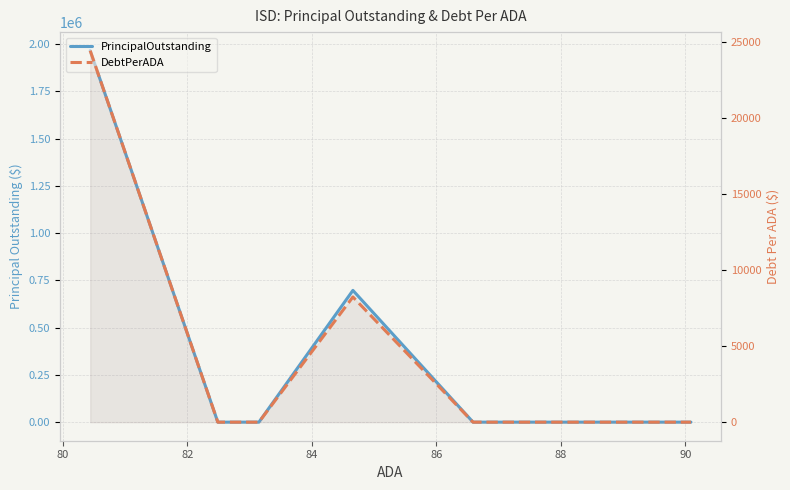

At which label is DebtPerADA closest to 12214?

84